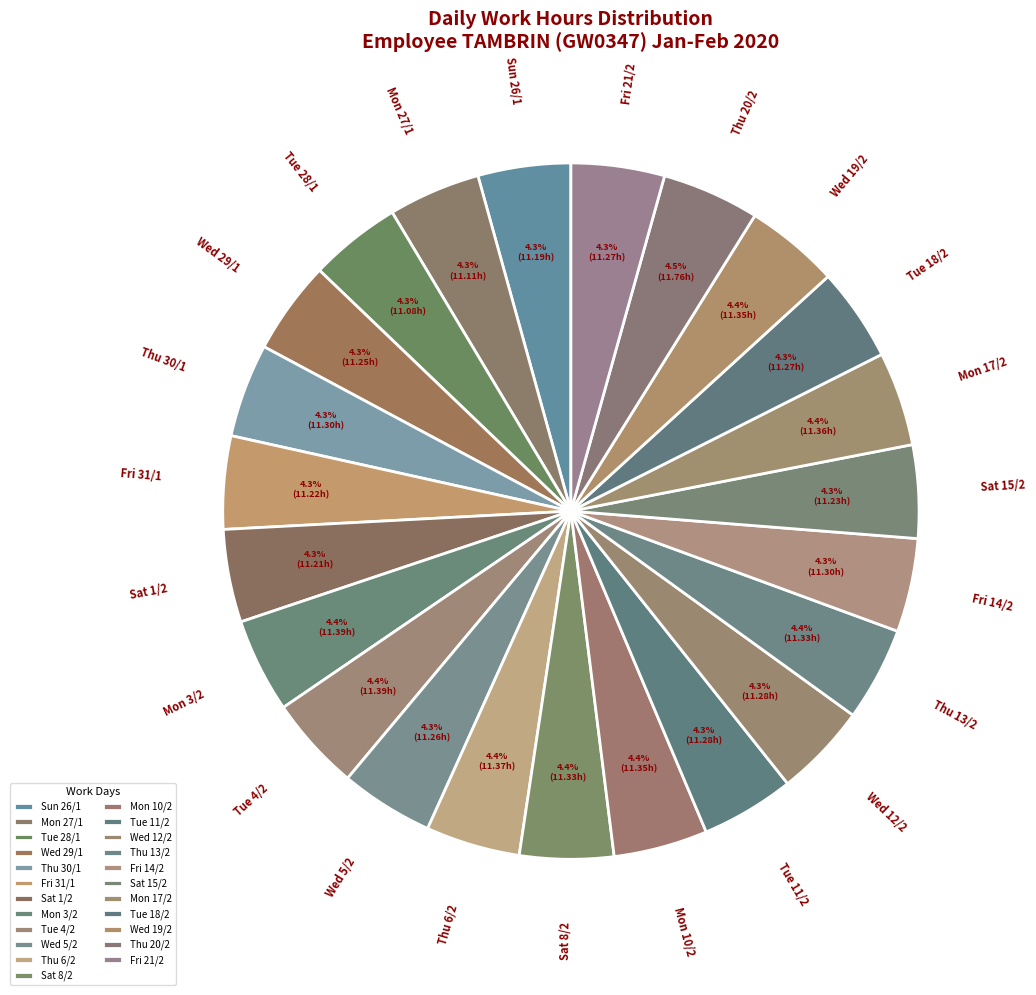

How much of the chart is everything except Wed 12/2?

95.7%